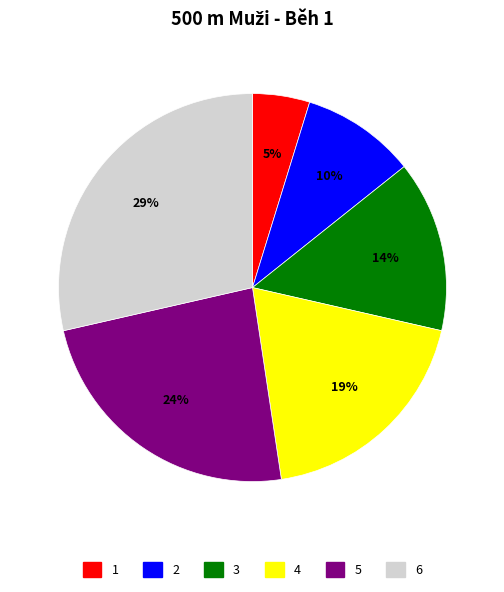

To the nearest percent, what is the average slice percentage?

17%